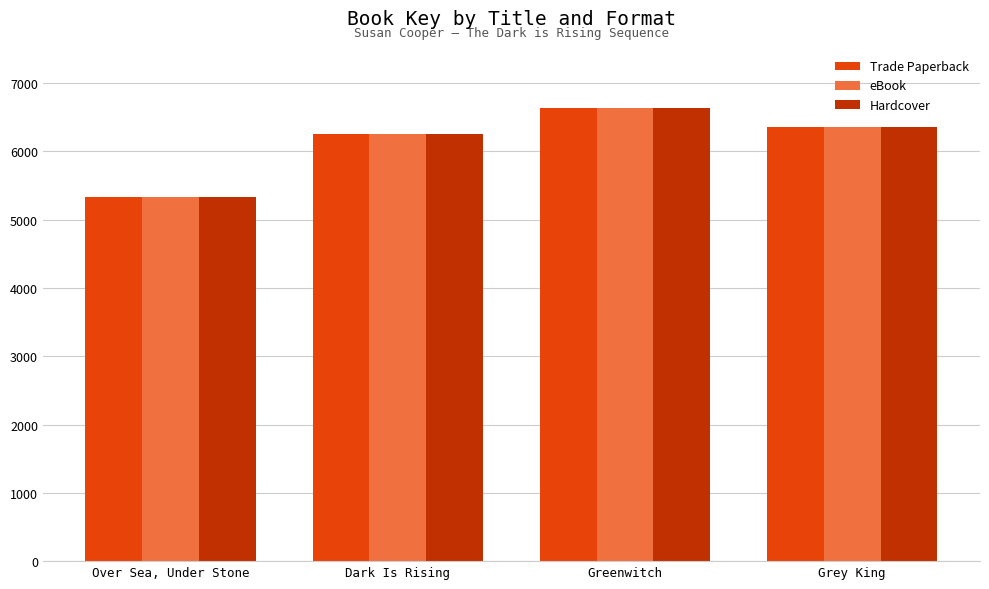

Reading left to right, list all the values displayed in this chart.

Trade Paperback: 5332	6248	6637	6354
eBook: 5332	6248	6637	6354
Hardcover: 5332	6248	6637	6354